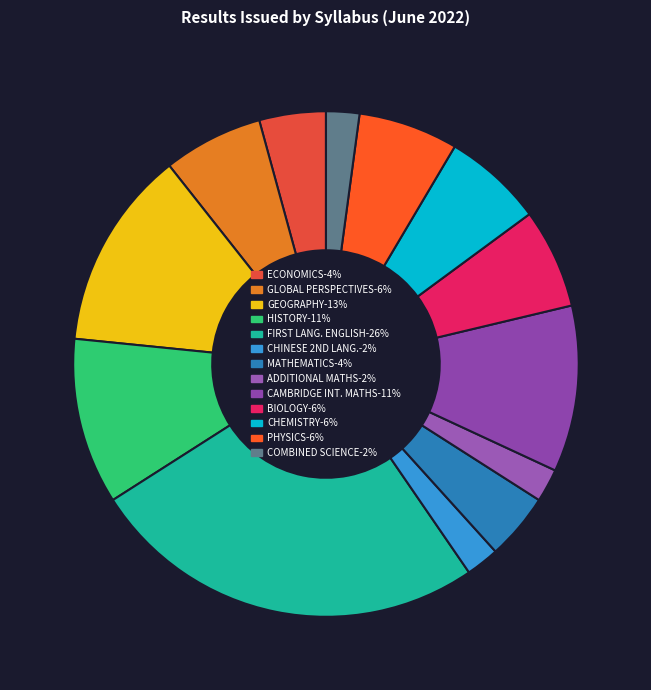

How many segments does this pie chart have?

13